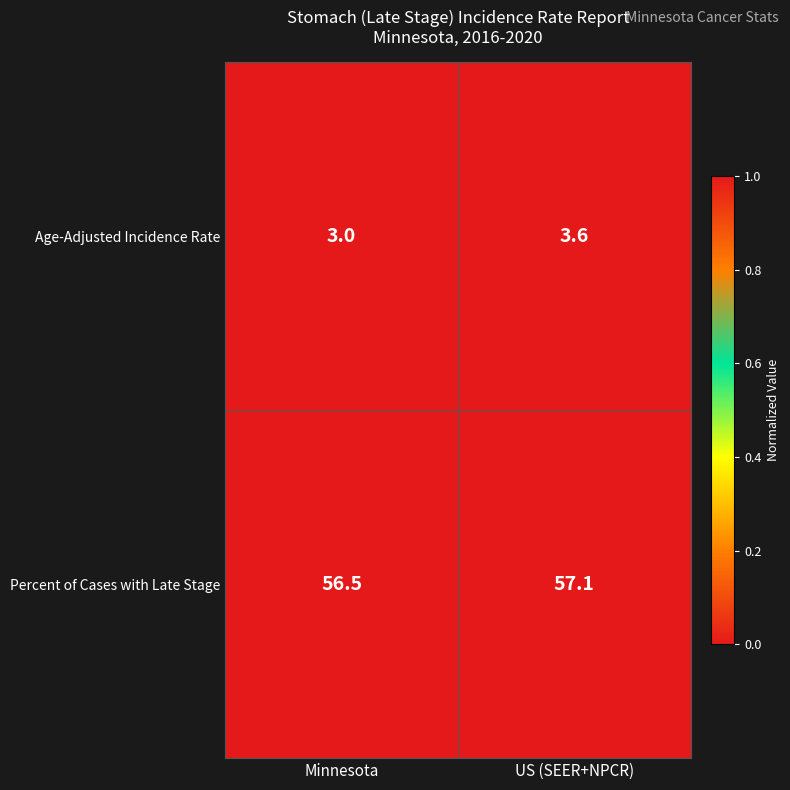

At which category is the sum across all series the highest?

US (SEER+NPCR)